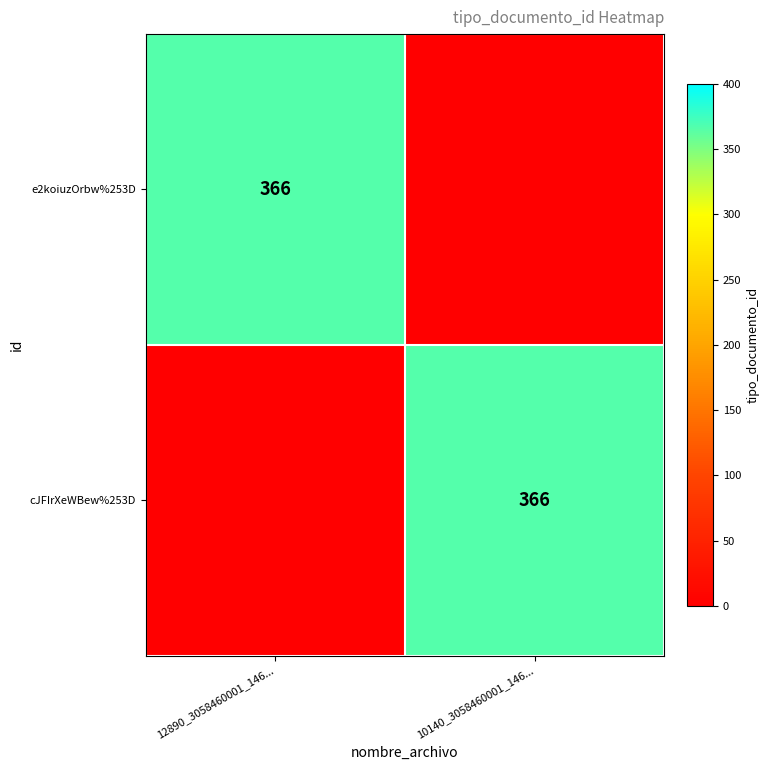

Count the number of categories in the chart.

2